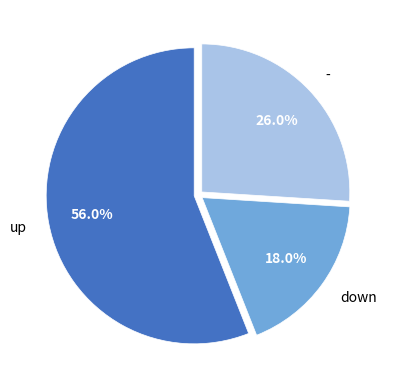

Which slice represents more than half of the pie?

up